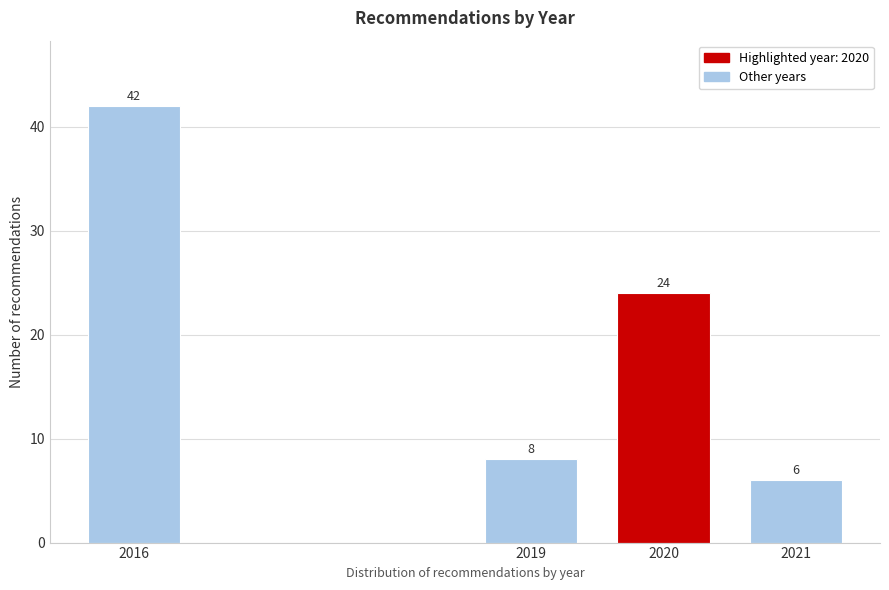

Reading left to right, list all the values displayed in this chart.

42	8	24	6